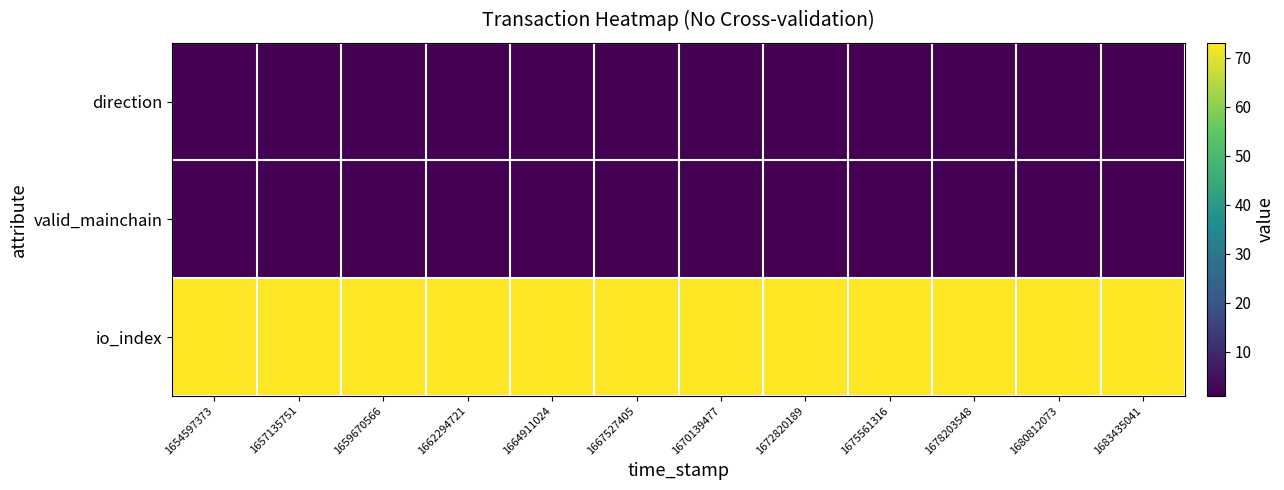

Which series has the largest total across all categories?

io_index